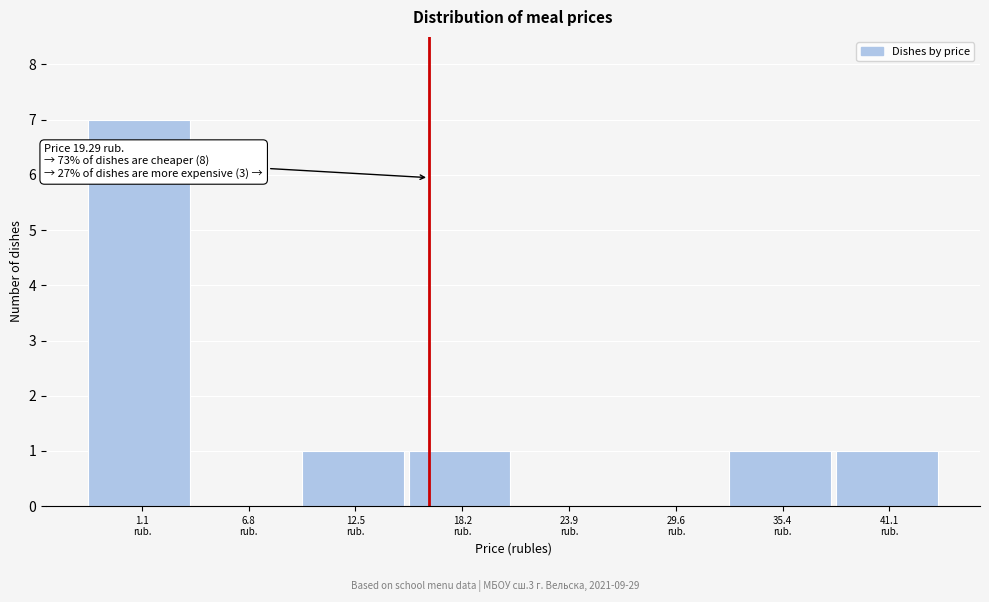

What is the greatest value displayed?

7